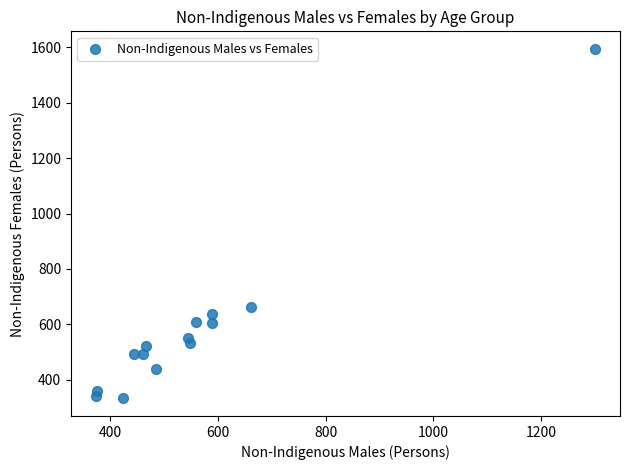

What is the range of Y values (max minus min)?

1263